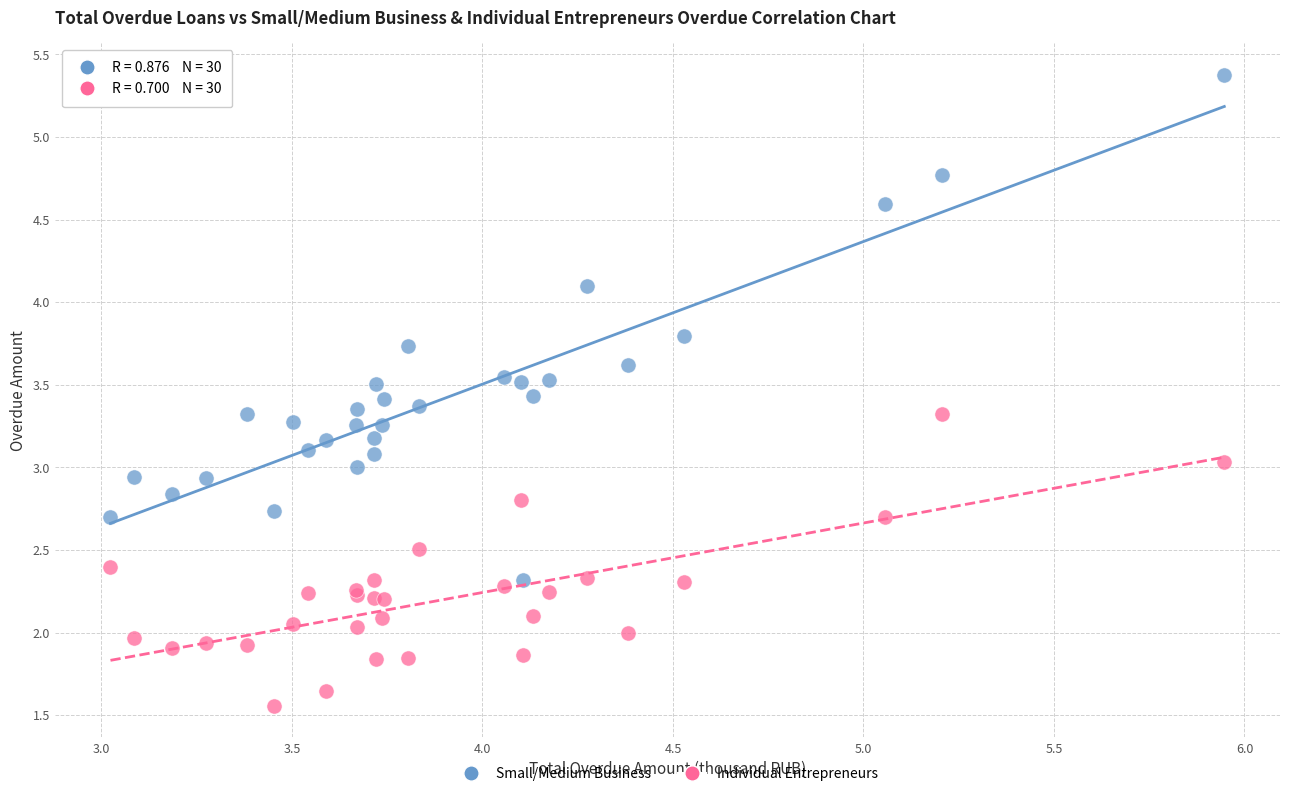

Which series contains the highest Y value?

Small/Medium Business